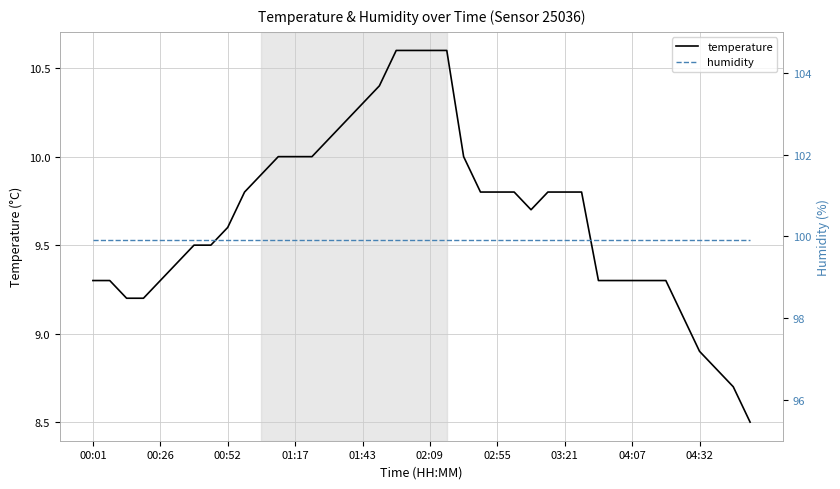

The temperature series shows 5.9 at 01:17. True or false?

False